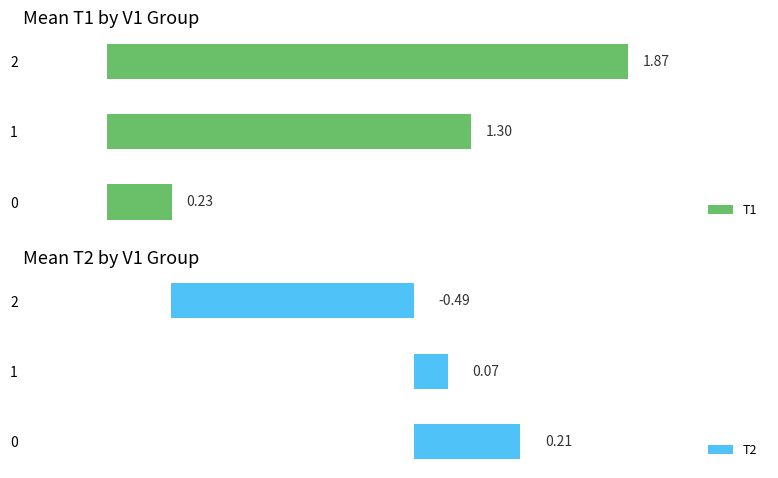

Rank the categories by T1 value from lowest to highest.

0, 1, 2